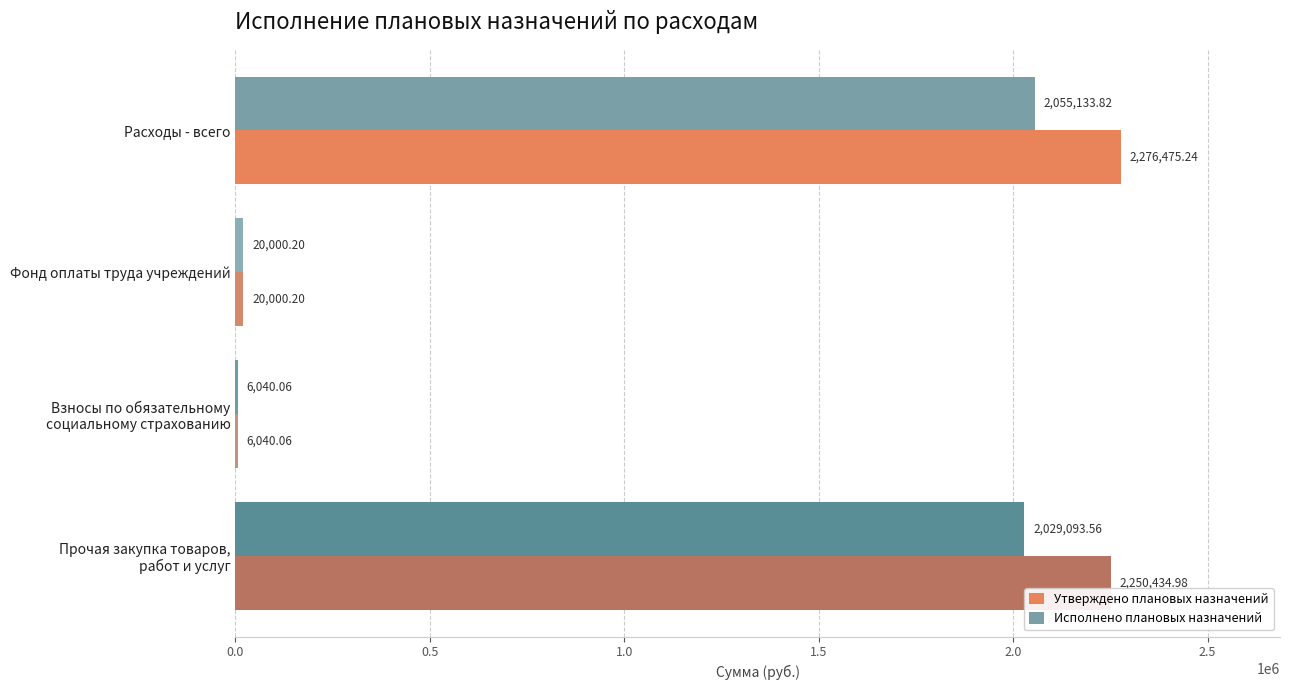

What is the sum of all Исполнено плановых назначений values?

4110267.6